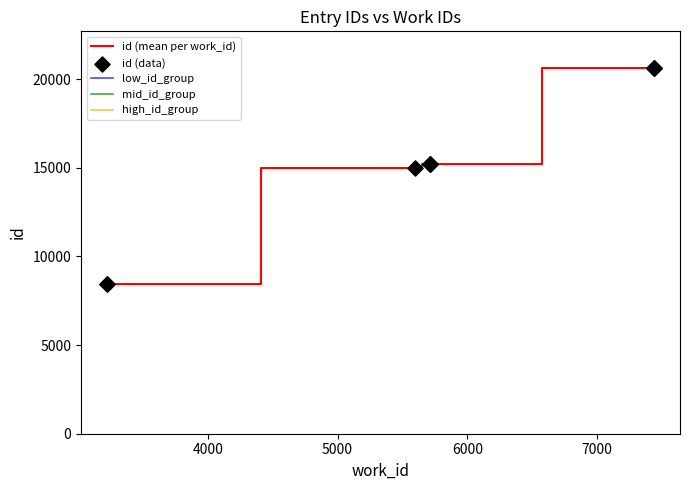

Approximately how many times larger is the value at 7438 compared to 3224?

2.4